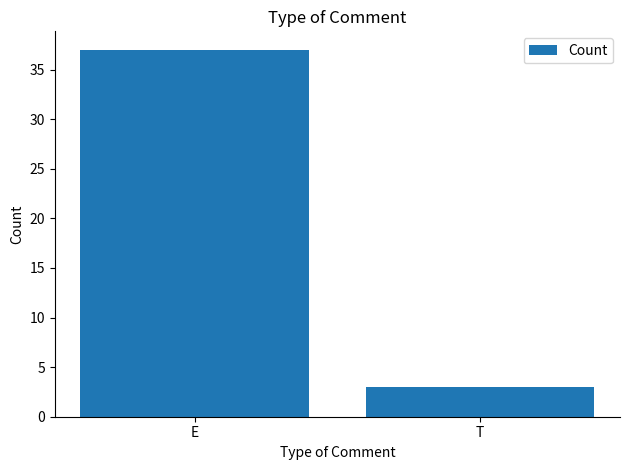

What is the difference between the values at E and T?

34